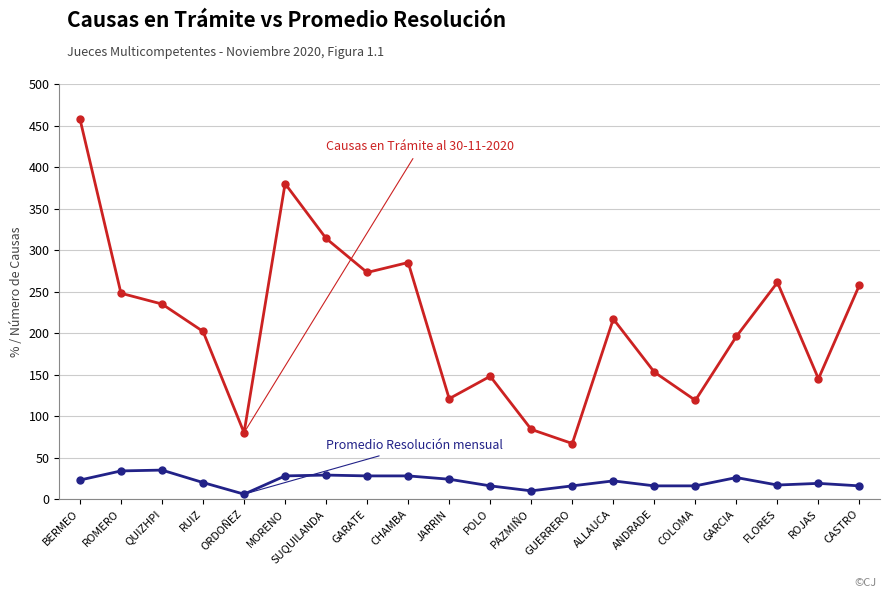

What is the spread (max minus min) of values at RUIZ?

182